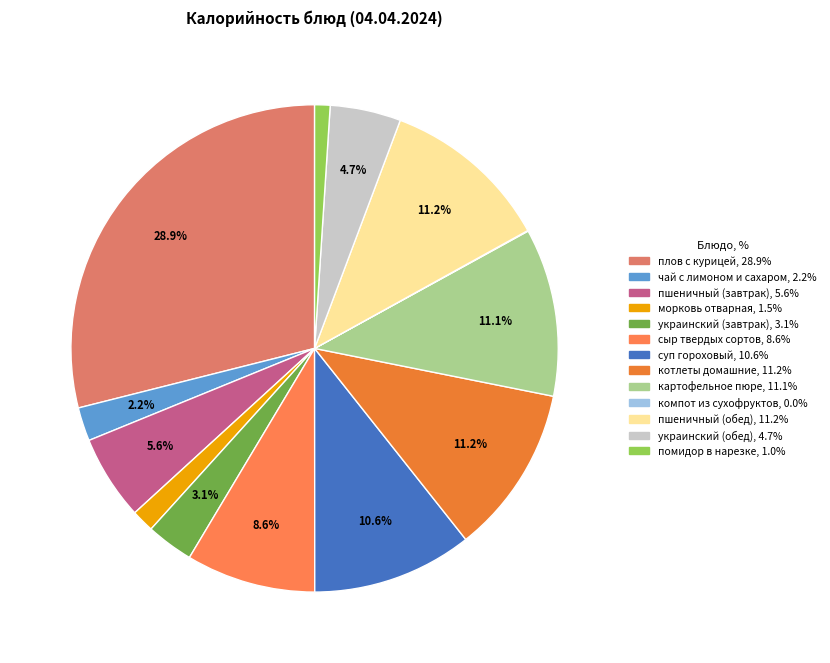

Rank the categories by value from lowest to highest.

компот из сухофруктов, помидор в нарезке, морковь отварная, чай с лимоном и сахаром, украинский (завтрак), украинский (обед), пшеничный (завтрак), сыр твердых сортов, суп гороховый, картофельное пюре, котлеты домашние, пшеничный (обед), плов с курицей